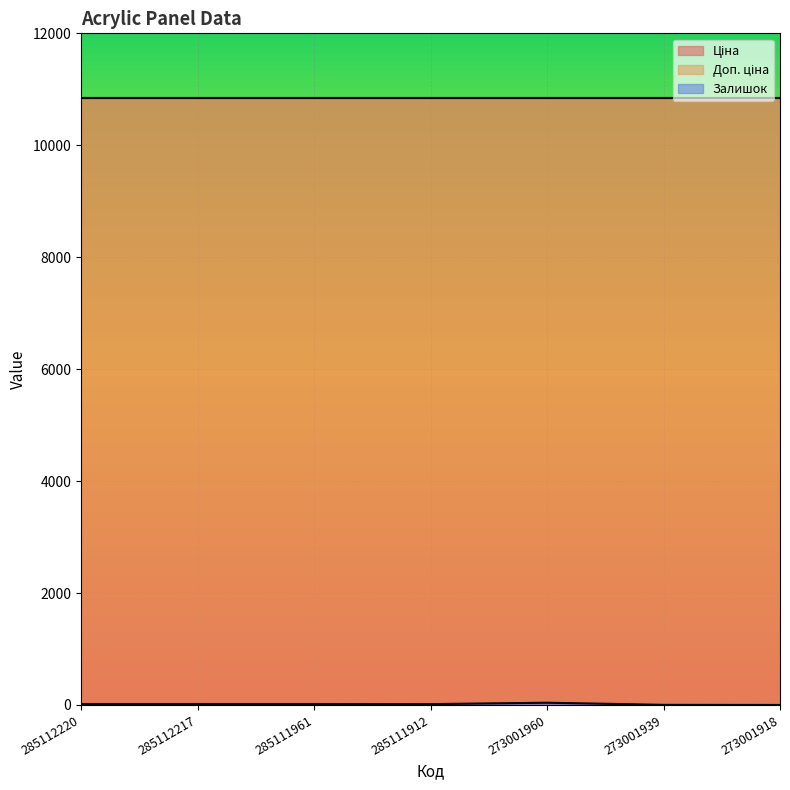

Is it true that Доп. ціна equals 10840.1 at 273001918?

True